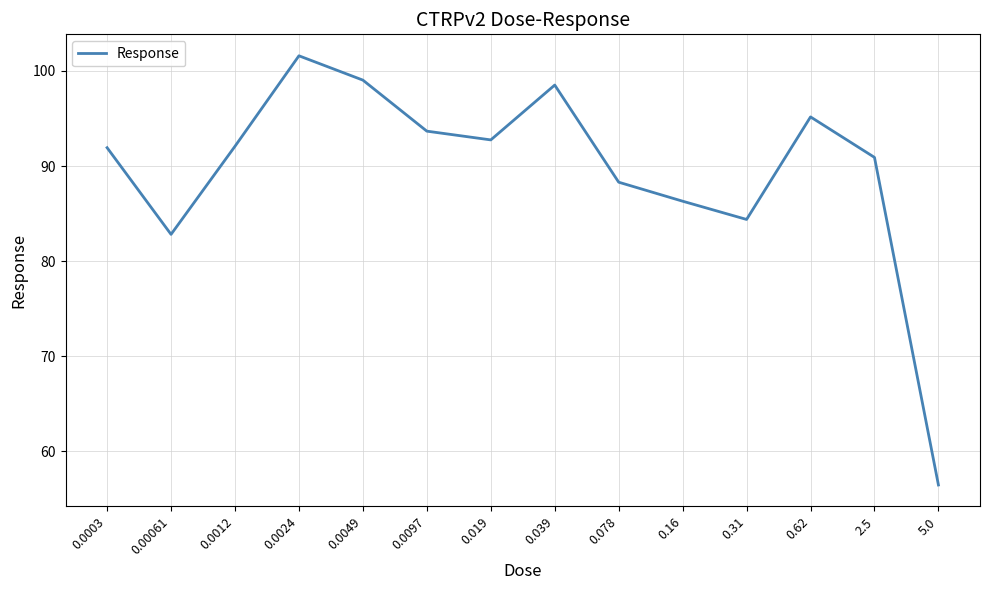

What value does the data have at 0.00061?

82.8